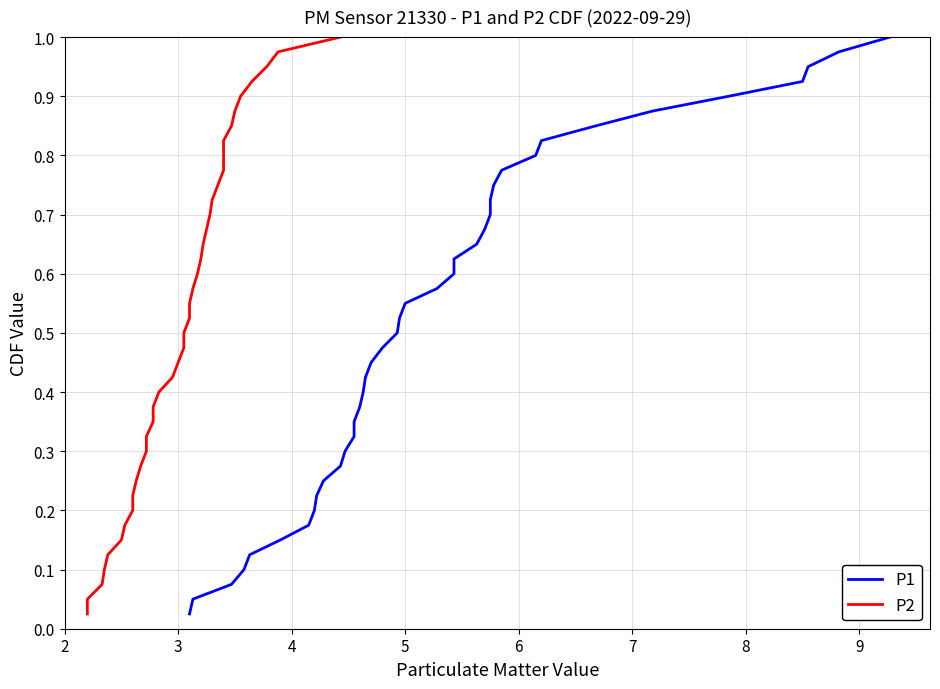

Is it true that P2 equals 0.1 at 9?

False